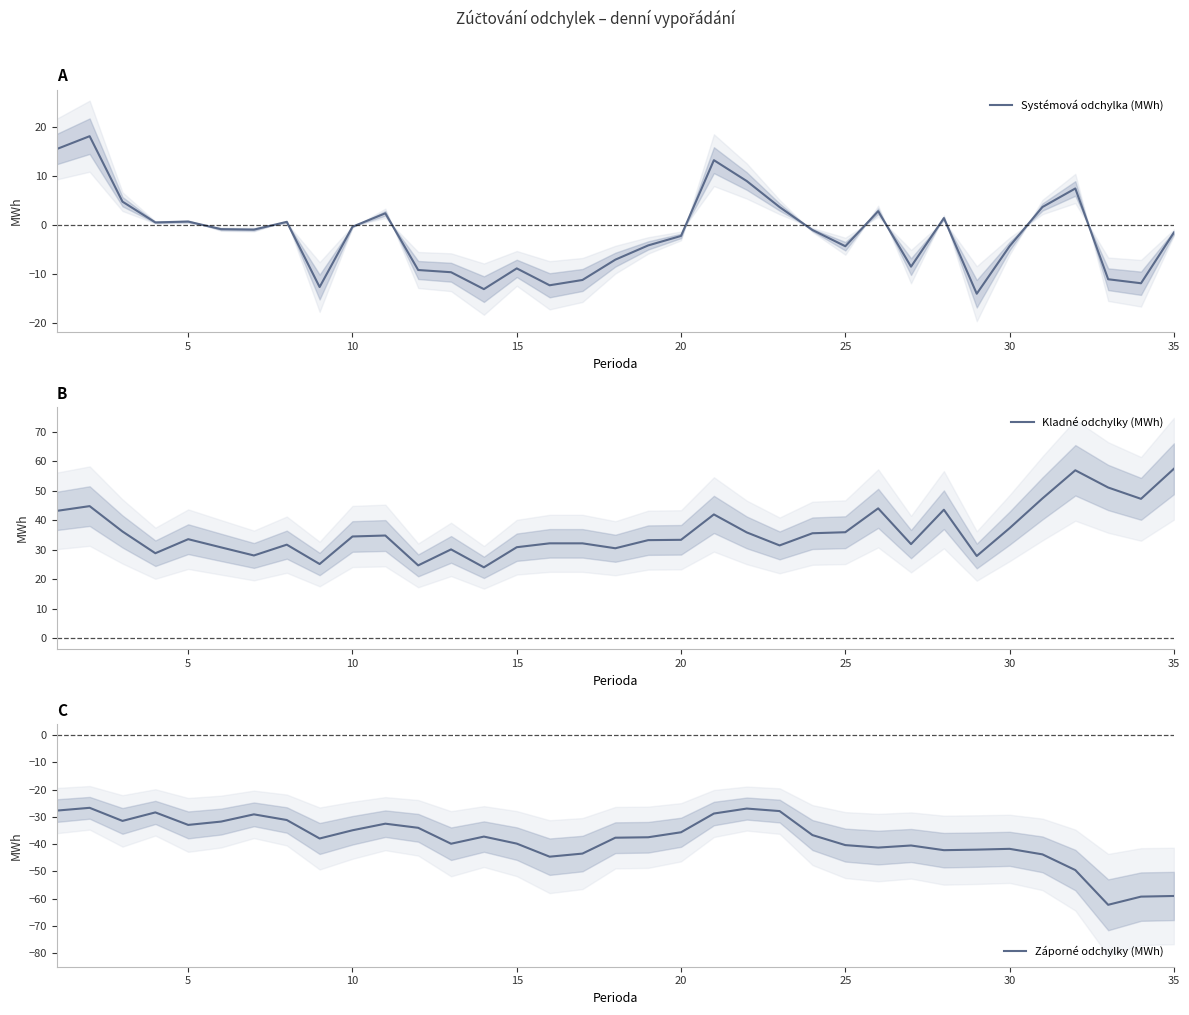

Which series has the largest total across all categories?

Kladné odchylky (MWh)